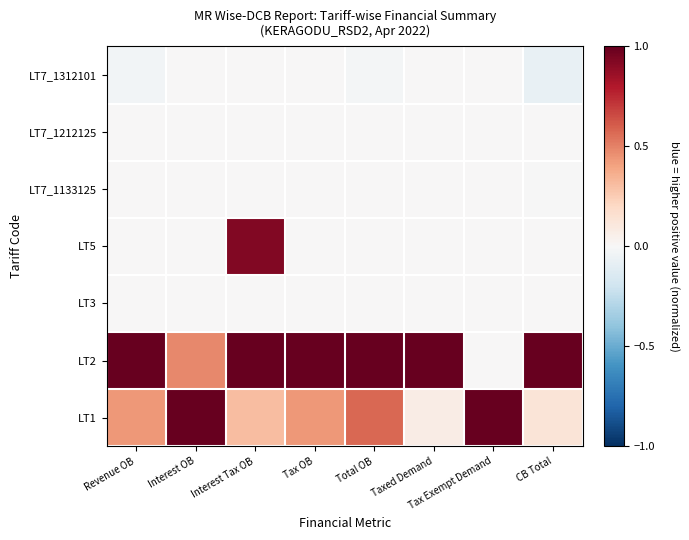

List the series in order of their peak value, lowest first.

LT7_1312101, LT3, LT7_1133125, LT7_1212125, LT5, LT1, LT2